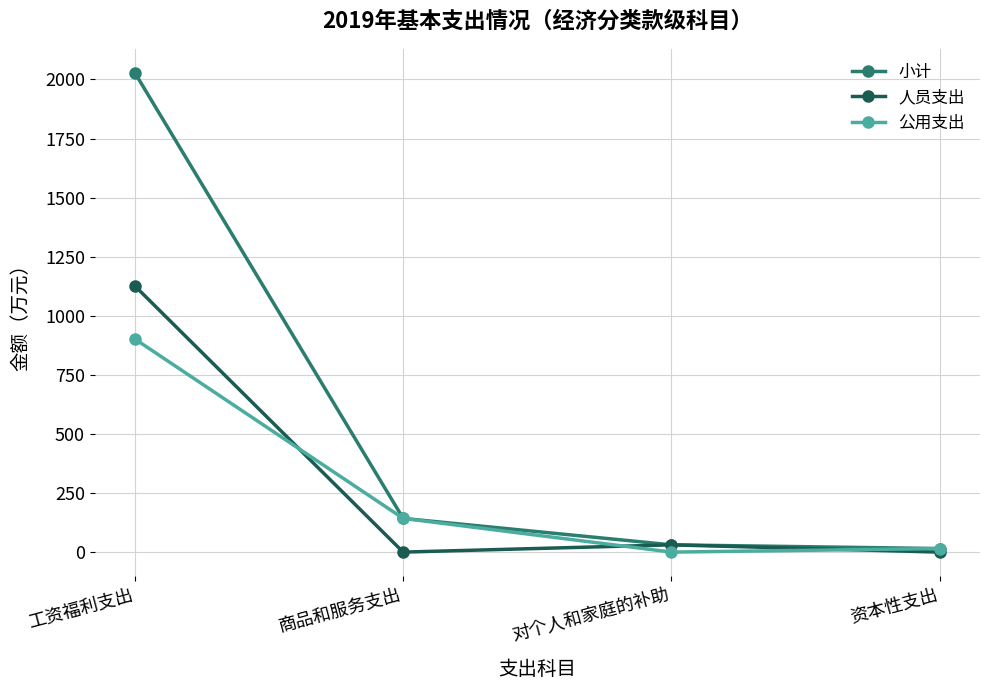

List the series in order of their peak value, lowest first.

公用支出, 人员支出, 小计